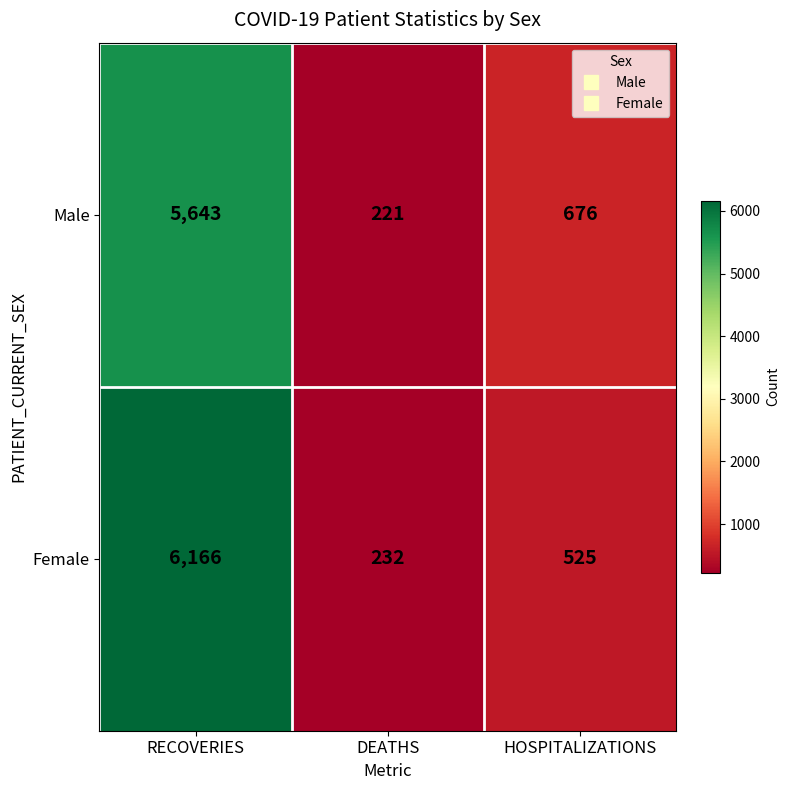

Which series has the largest range (max minus min)?

Female